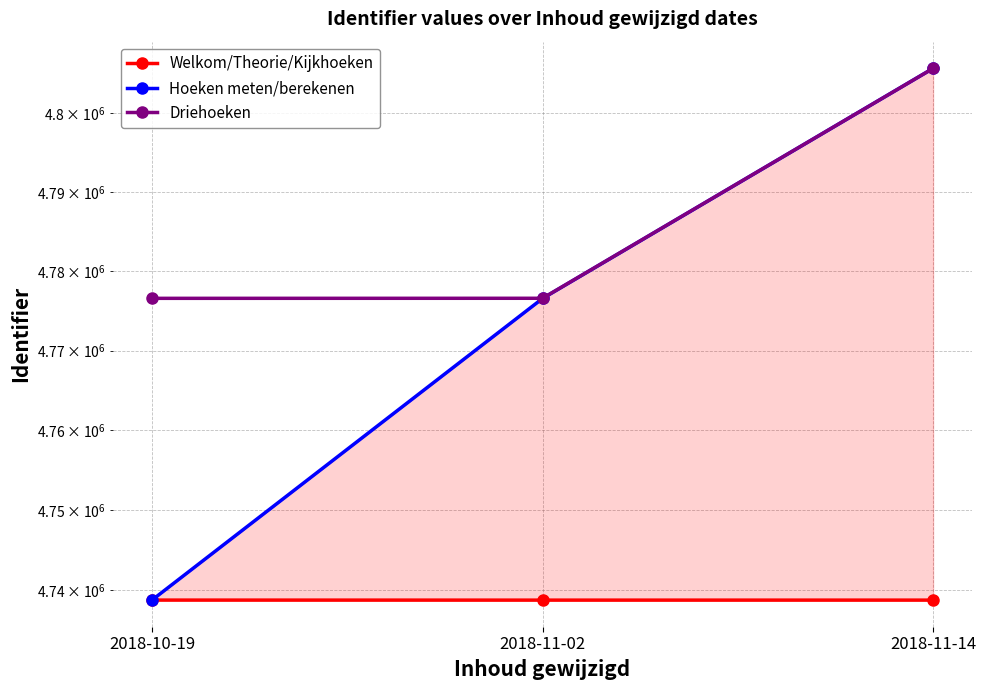

What is the minimum value for Driehoeken?

4776593